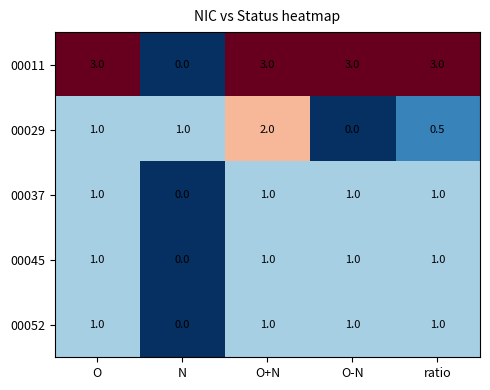

Read the 00029 value at N.

1.0